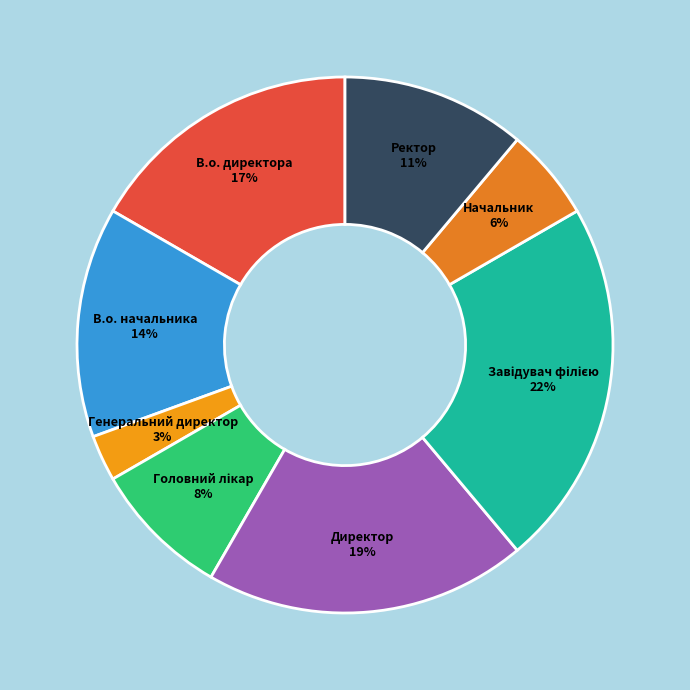

Does any single category account for the majority?

No